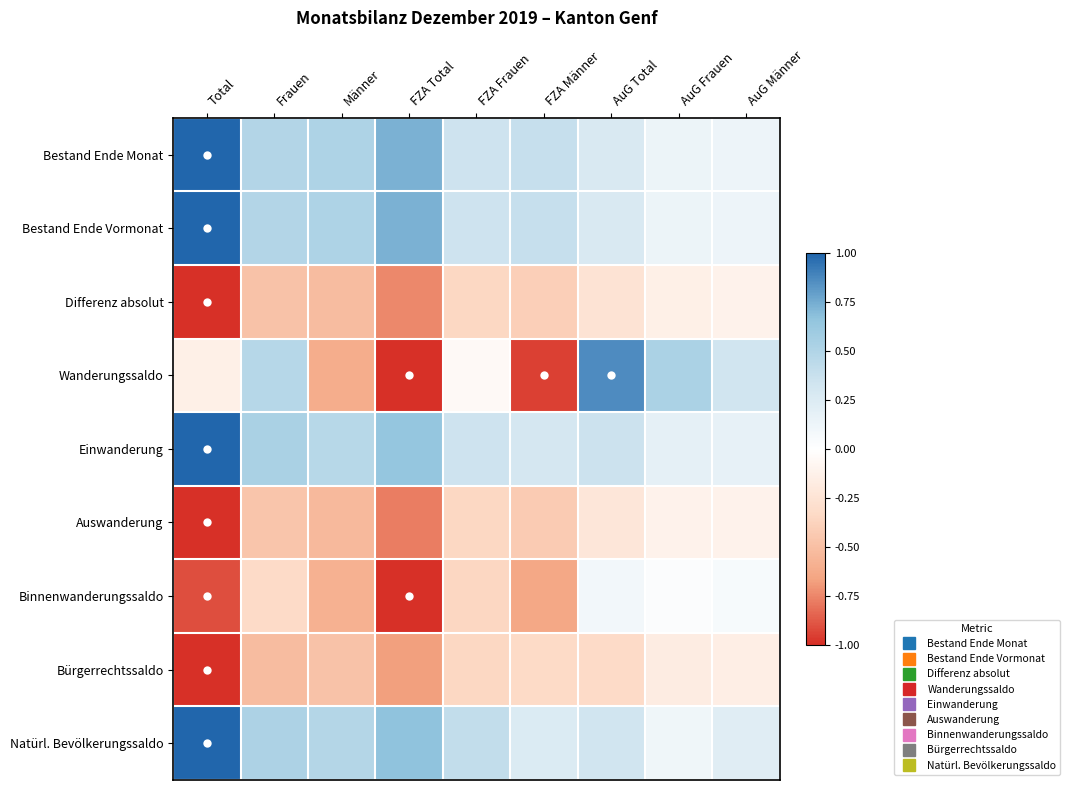

At which category is the sum across all series the highest?

AuG Total